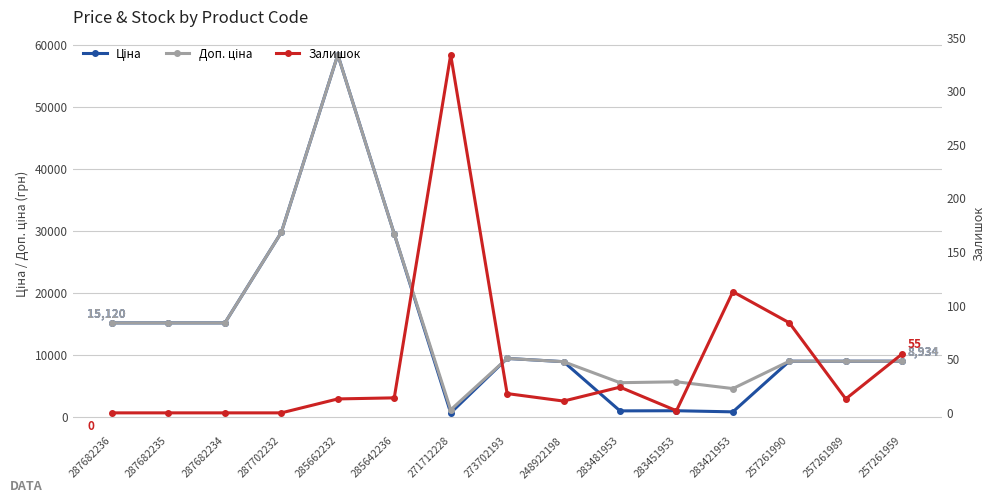

Is this an area chart (filled region under the line)?

No